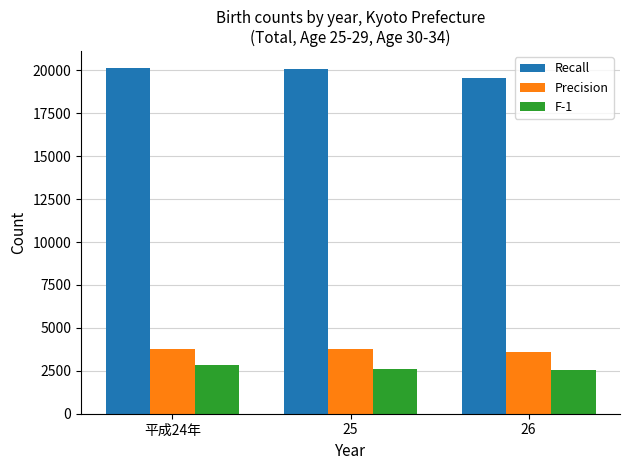

What is the value of the Precision bar at the 2nd from the left?

3798